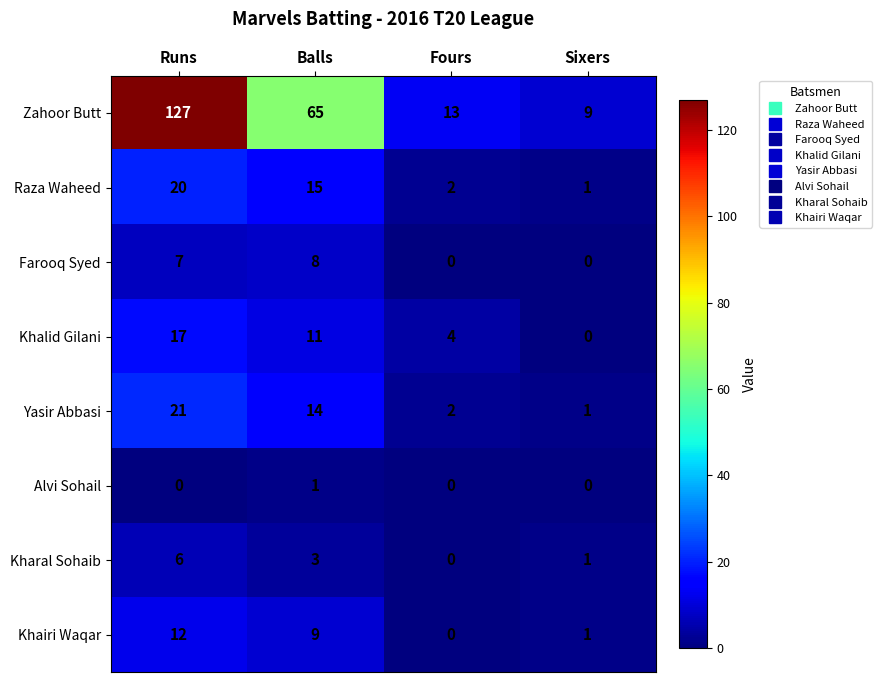

What is the sum of all Khairi Waqar values?

22